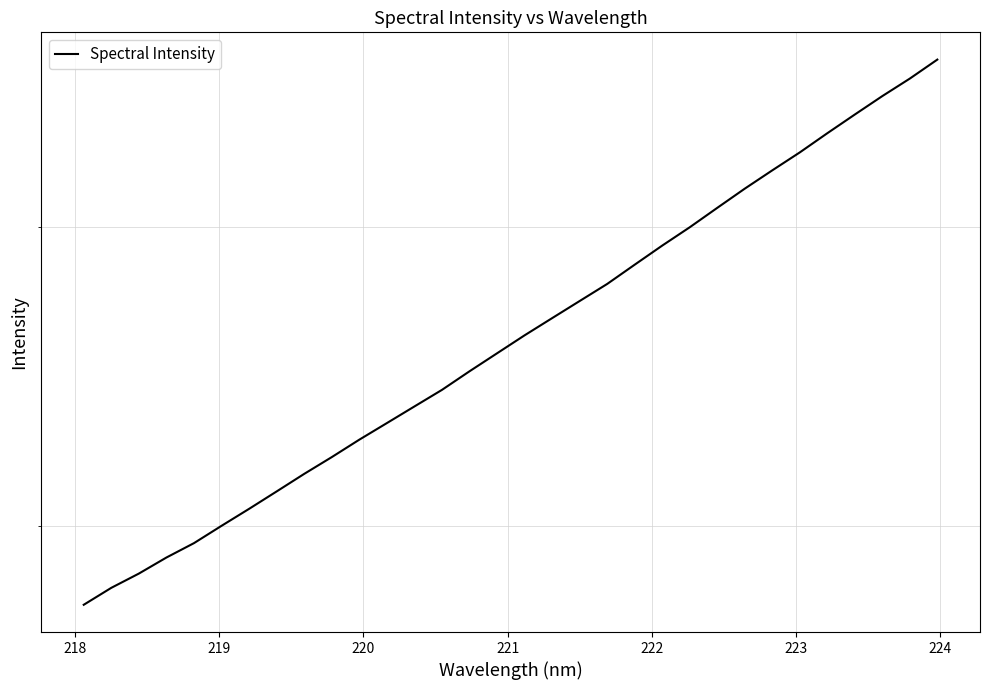

What is the minimum value shown in the chart?

1797.9